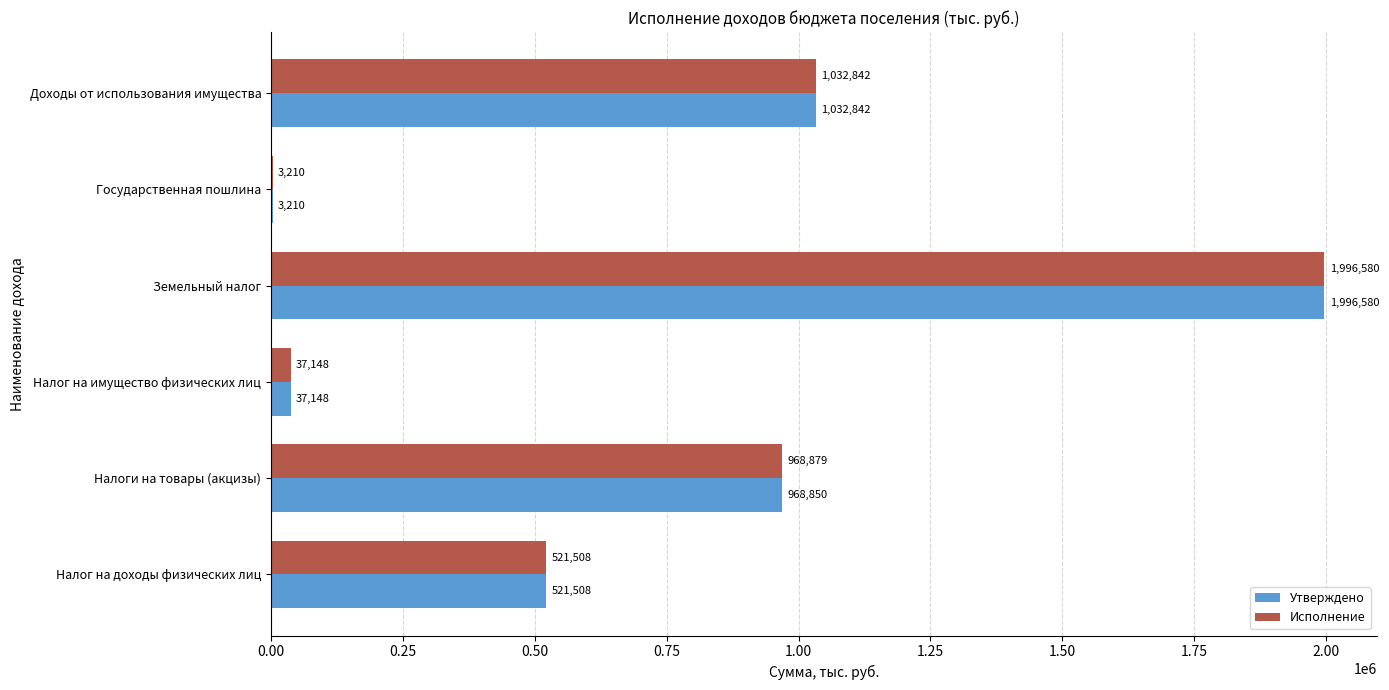

Is it true that Утверждено equals 722465.9 at Доходы от использования имущества?

False